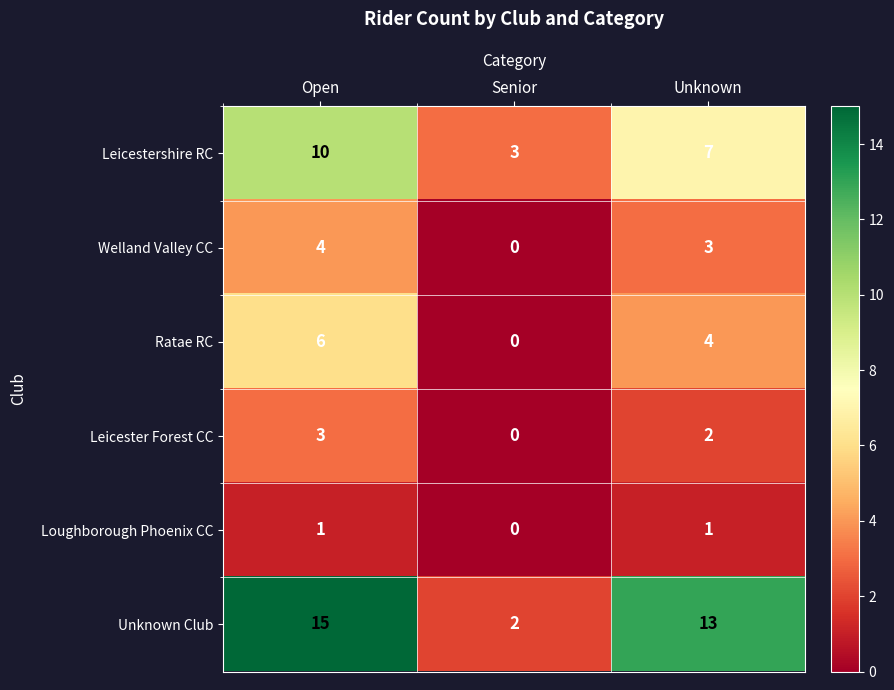

The Ratae RC series shows 10 at Open. True or false?

False